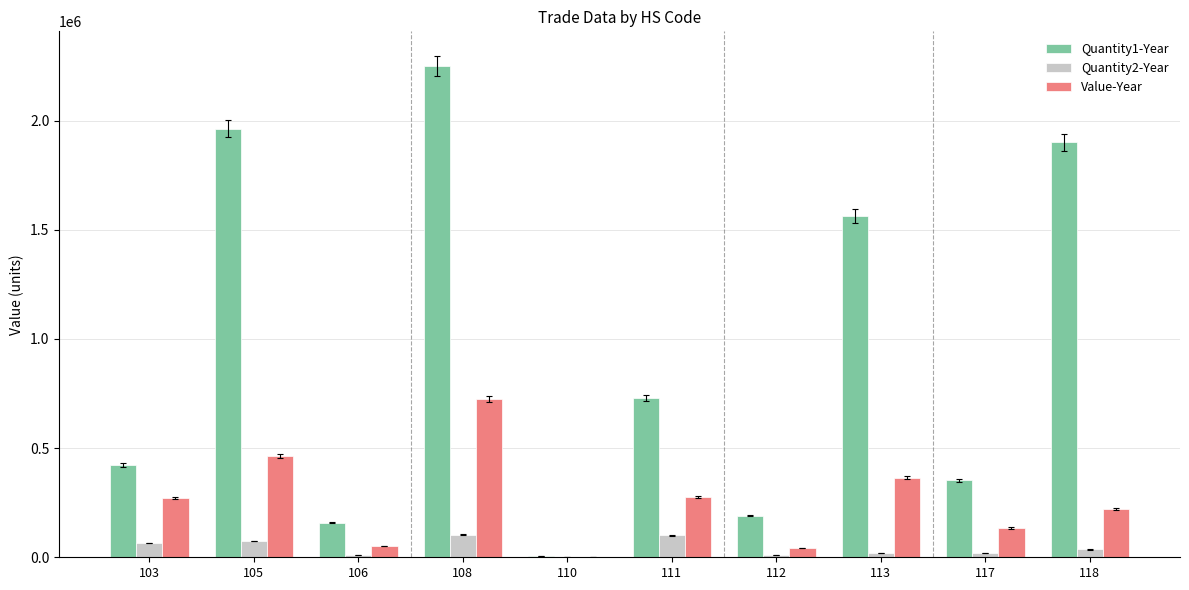

How many groups of bars are there?

10